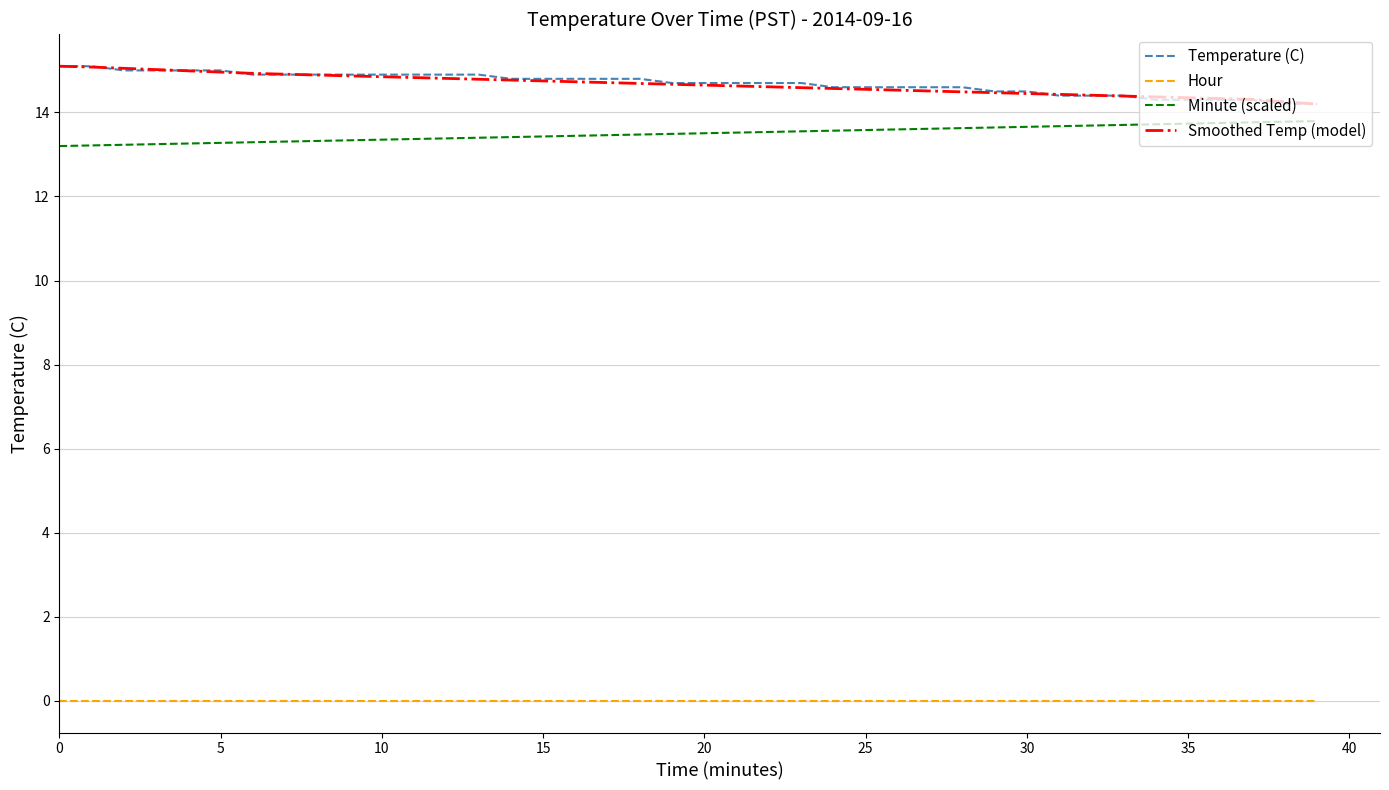

What is the difference between the maximum and minimum values in the Smoothed Temp (model) series?

0.9